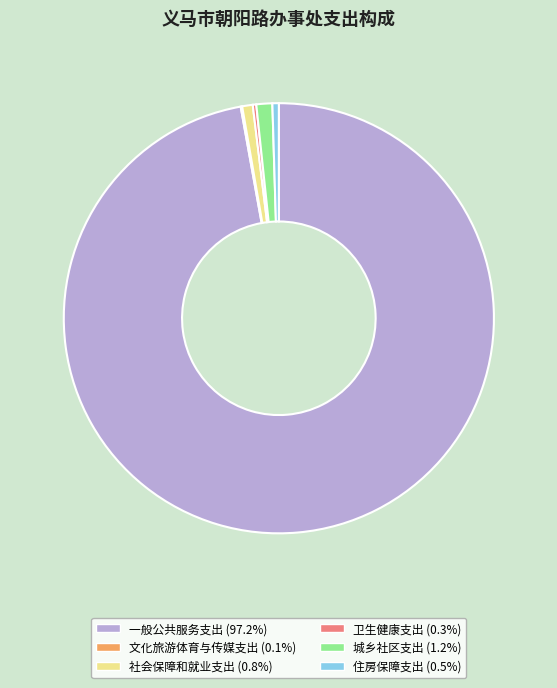

Which category accounts for the majority?

一般公共服务支出